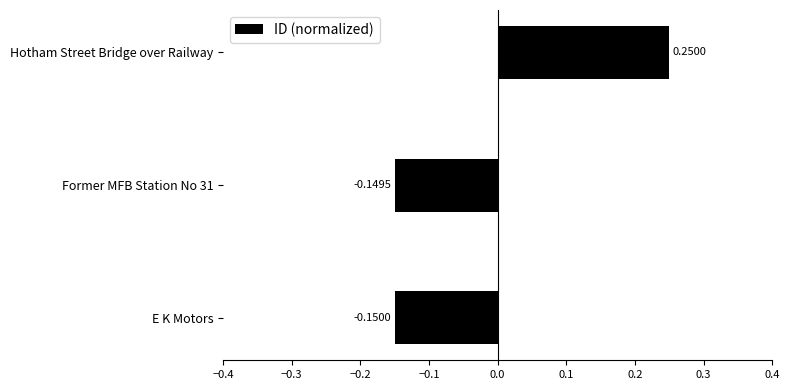

At which category does the chart reach its minimum across all series?

E K Motors